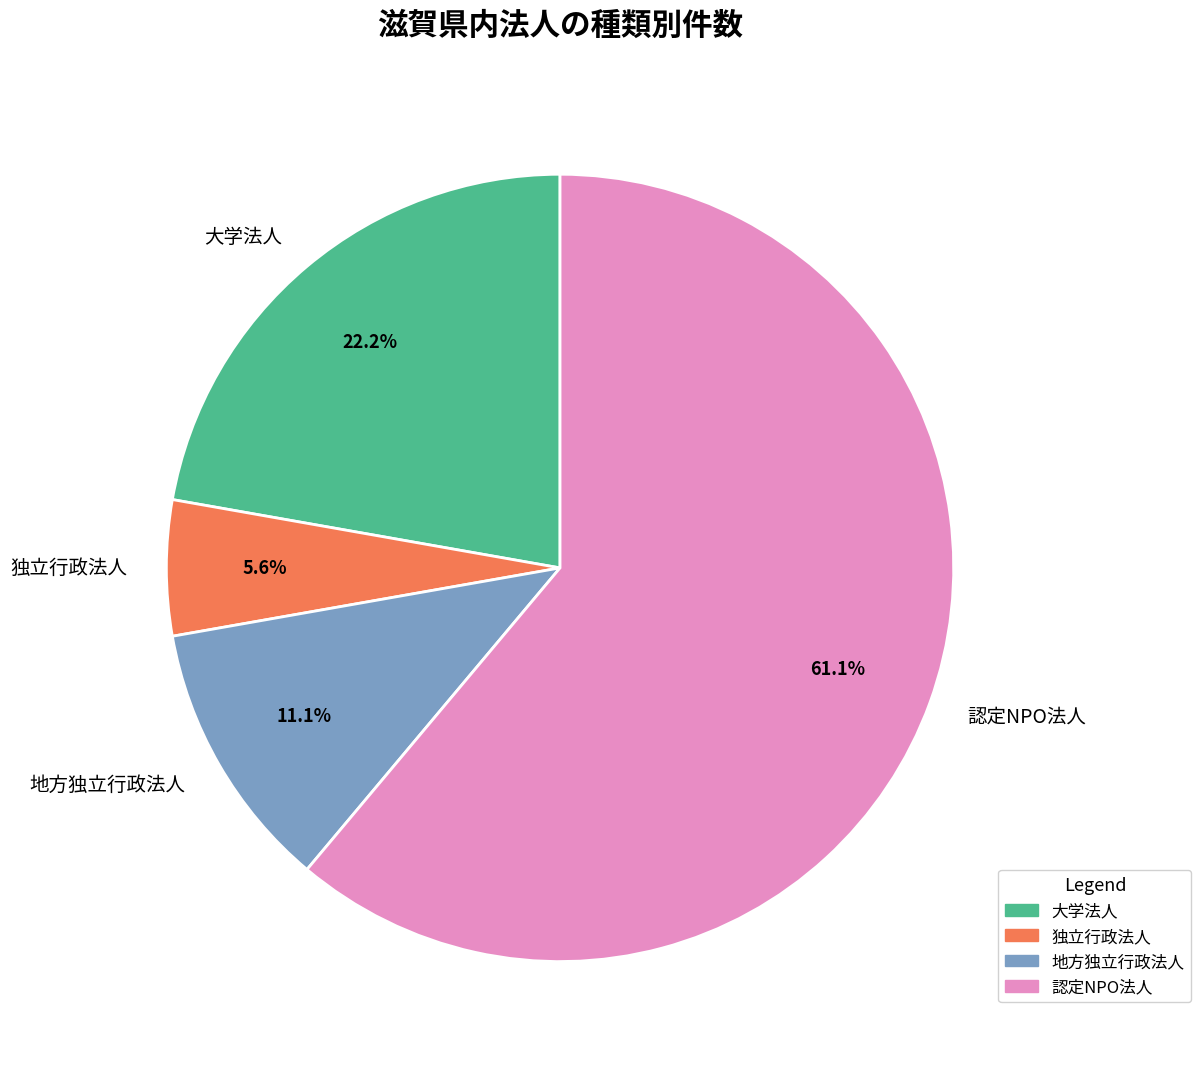

To the nearest percent, what is the combined percentage of 独立行政法人 and 大学法人?

28%